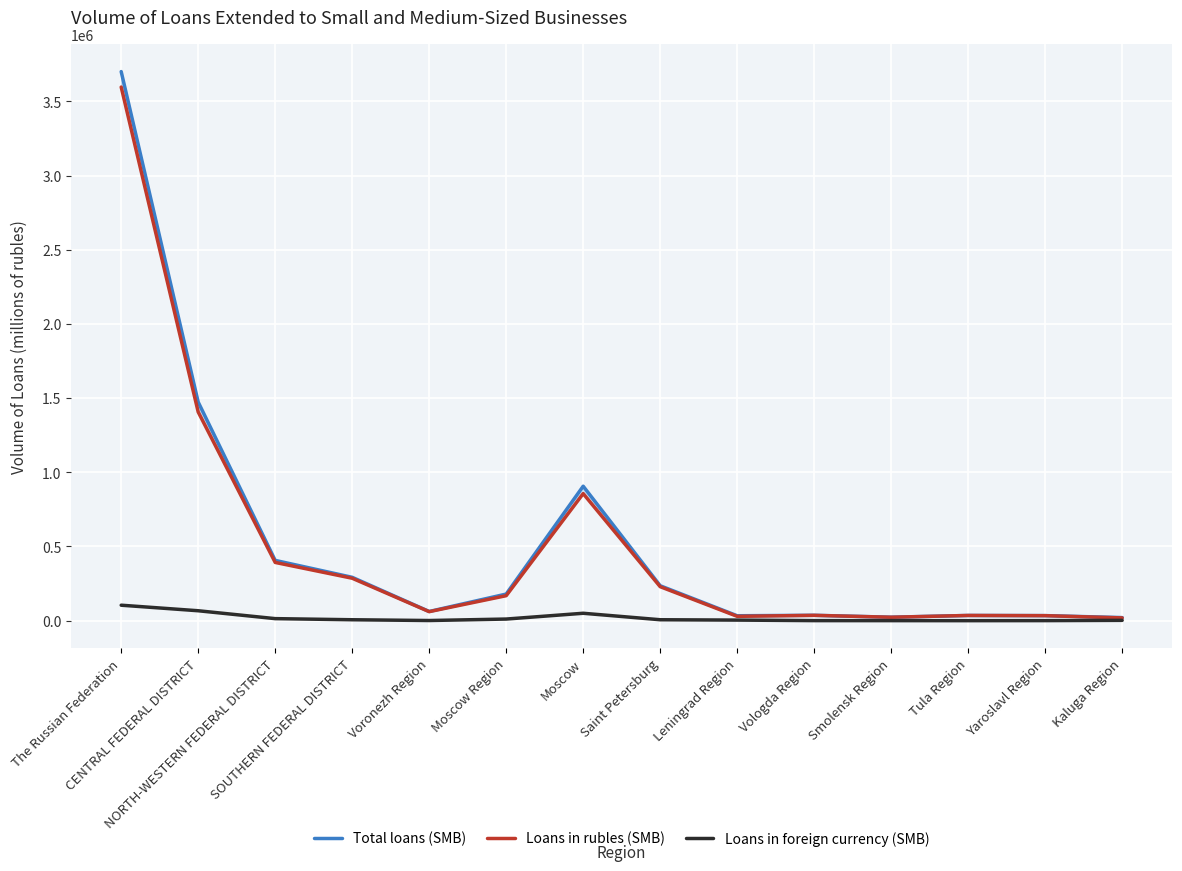

What is the minimum value for Loans in foreign currency (SMB)?

55